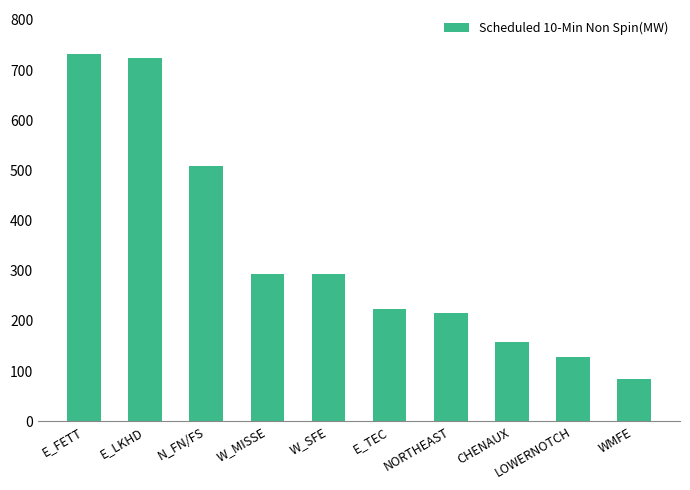

Reading right to left, transcribe all the data shown in this chart.

WMFE=84	LOWERNOTCH=128	CHENAUX=159	NORTHEAST=215	E_TEC=223	W_SFE=294	W_MISSE=294	N_FN/FS=509	E_LKHD=724	E_FETT=732